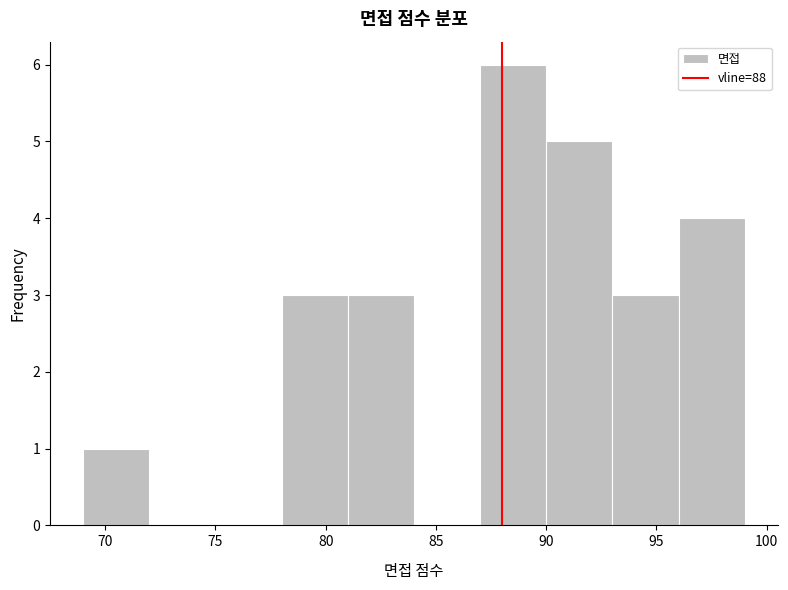

Reading left to right, transcribe this chart: for each bar, give the range it covers on the x-axis and its height. The values are not printed on the chart, so give them approximately, as read against the axis.

69 to 72: 1
72 to 75: 0
75 to 78: 0
78 to 81: 3
81 to 84: 3
84 to 87: 0
87 to 90: 6
90 to 93: 5
93 to 96: 3
96 to 99: 4